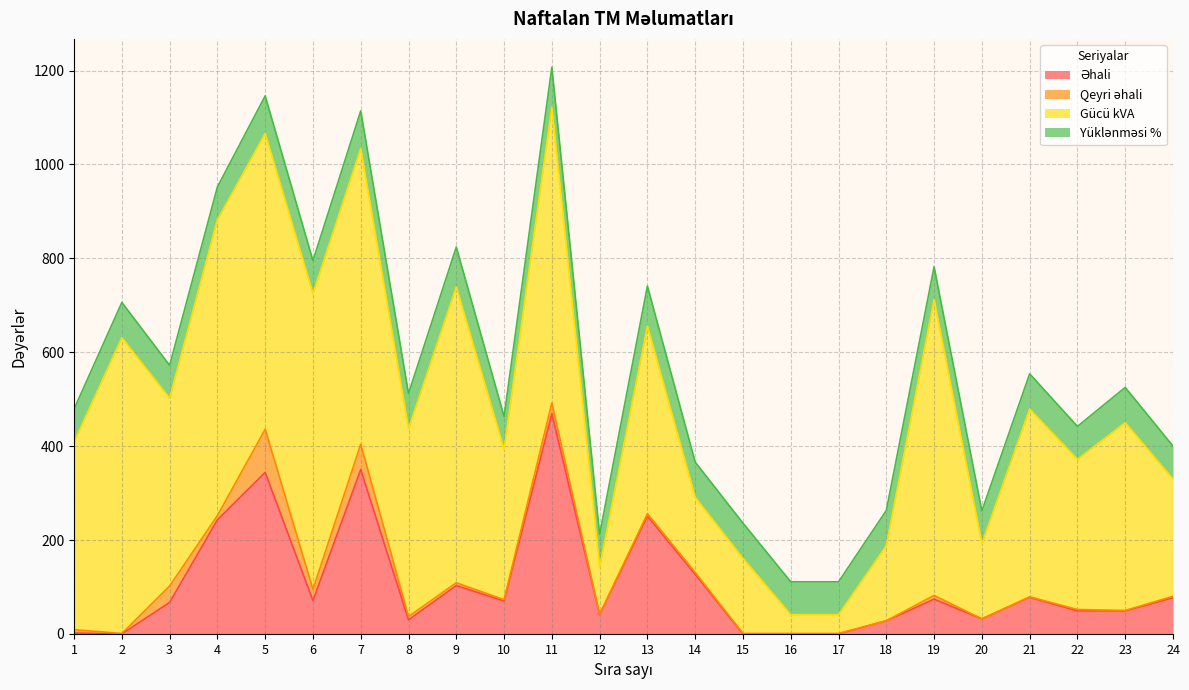

Reading left to right, what are all the values shown in this chart?

Əhali: 2	0	67	243	344	71	350	30	103	70	469	41	251	127	0	0	0	28	74	32	78	49	49	77
Qeyri əhali: 7	1	35	9	92	24	54	7	6	3	23	1	5	4	1	1	1	0	8	0	1	3	1	3
Gücü kVA: 400	630	400	630	630	630	630	400	630	320	630	100	400	160	160	40	40	160	630	160	400	320	400	250
Yüklənməsi %: 70	75	70	70	80	70	80	75	85	70	85	70	85	75	75	70	70	75	70	70	75	70	75	70